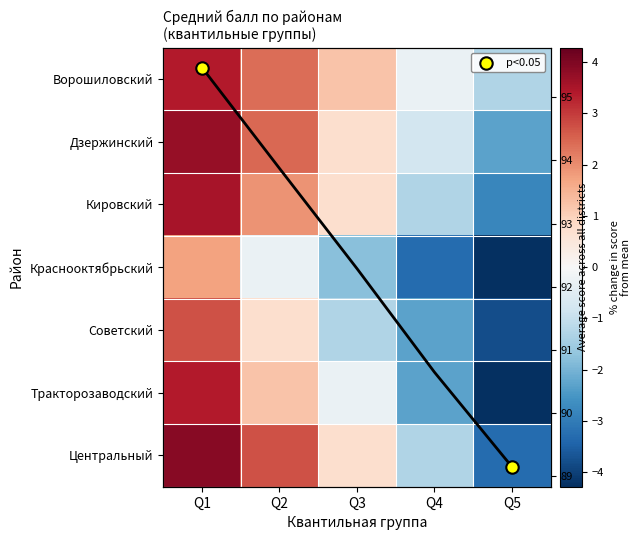

At Q5, list the series in order from largest to smallest.

Ворошиловский, Дзержинский, Кировский, Центральный, Советский, Краснооктябрьский, Тракторозаводский